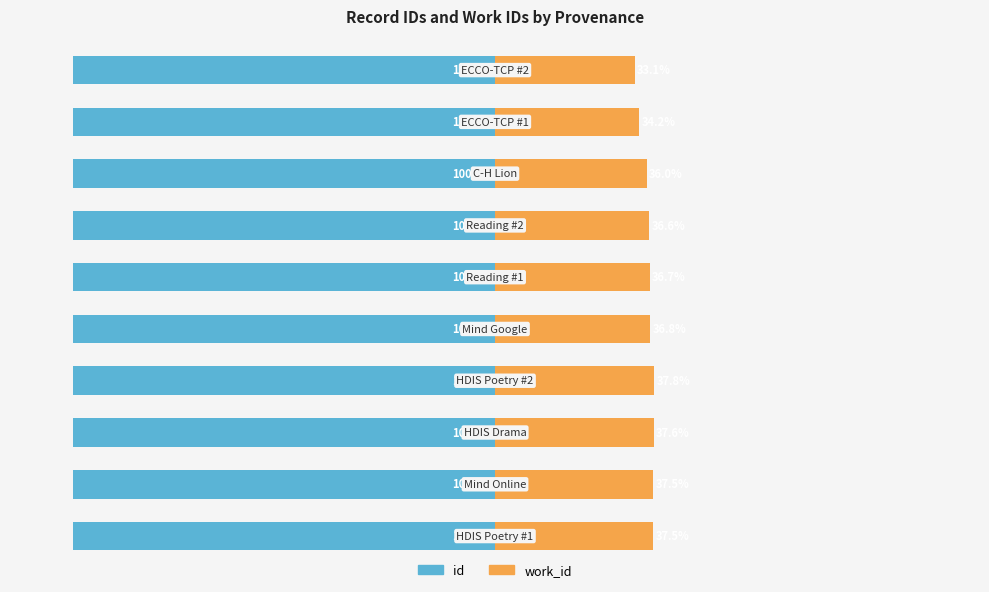

What is the average value of the work_id series?

36.4